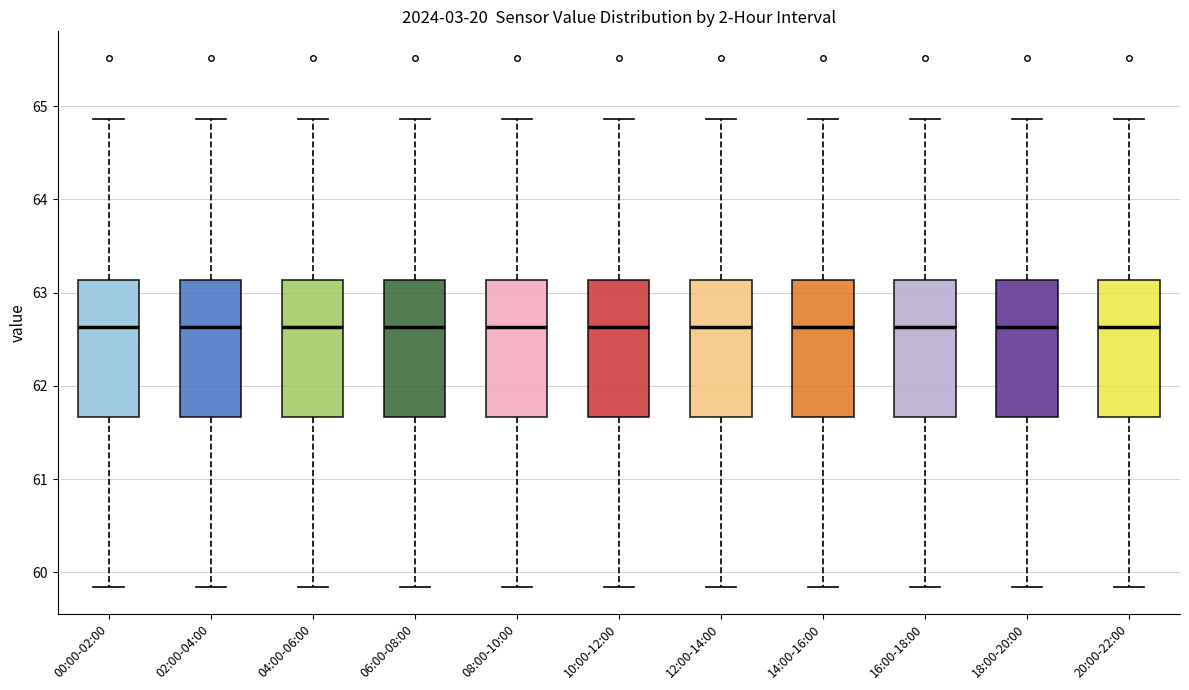

Reading left to right, transcribe this box plot: for each box, give where its median line is, the range the box spans, and where its two whiskers end, as read against the y-axis. The values are not printed on the chart, so give them approximately, as read against the axis.

00:00-02:00: median 62.6, box 61.7 to 63.1, whiskers 59.8 to 64.9
02:00-04:00: median 62.6, box 61.7 to 63.1, whiskers 59.8 to 64.9
04:00-06:00: median 62.6, box 61.7 to 63.1, whiskers 59.8 to 64.9
06:00-08:00: median 62.6, box 61.7 to 63.1, whiskers 59.8 to 64.9
08:00-10:00: median 62.6, box 61.7 to 63.1, whiskers 59.8 to 64.9
10:00-12:00: median 62.6, box 61.7 to 63.1, whiskers 59.8 to 64.9
12:00-14:00: median 62.6, box 61.7 to 63.1, whiskers 59.8 to 64.9
14:00-16:00: median 62.6, box 61.7 to 63.1, whiskers 59.8 to 64.9
16:00-18:00: median 62.6, box 61.7 to 63.1, whiskers 59.8 to 64.9
18:00-20:00: median 62.6, box 61.7 to 63.1, whiskers 59.8 to 64.9
20:00-22:00: median 62.6, box 61.7 to 63.1, whiskers 59.8 to 64.9